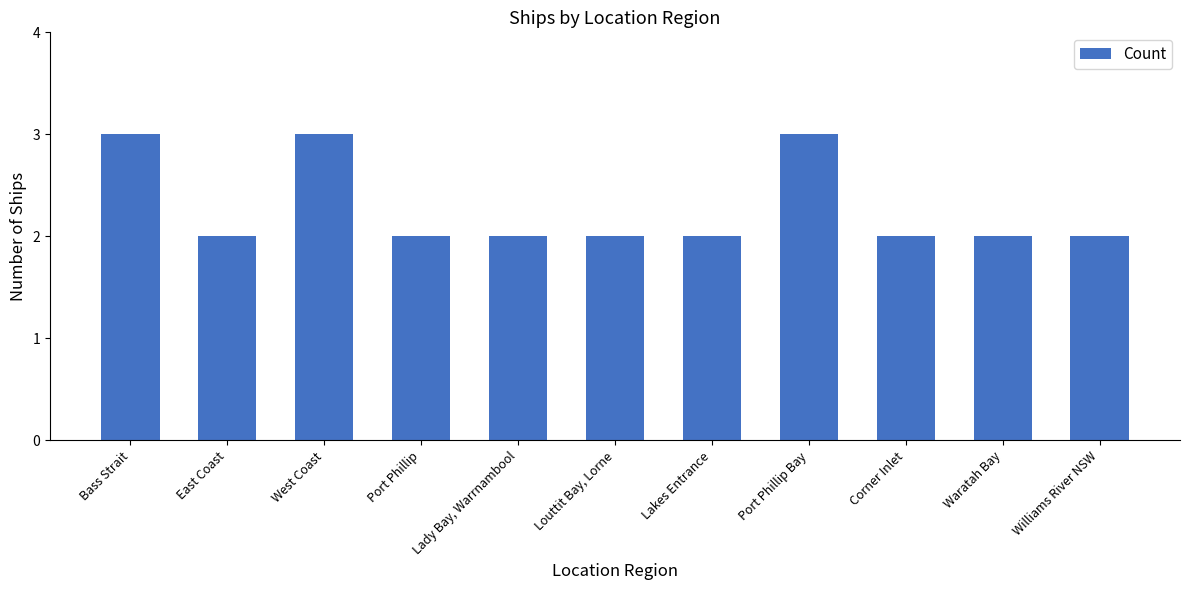

Reading left to right, what are all the values shown in this chart?

3	2	3	2	2	2	2	3	2	2	2